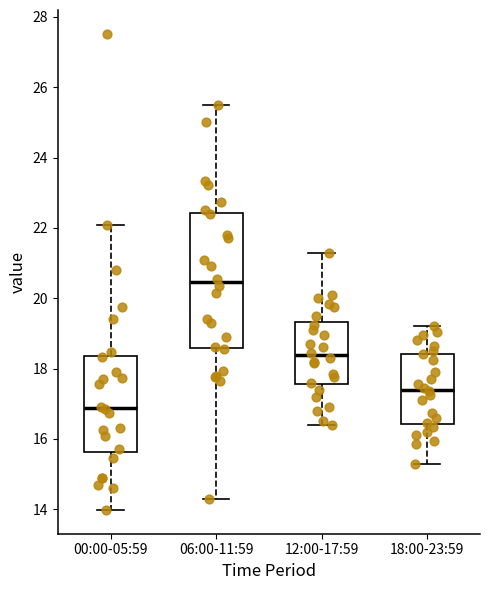

Reading left to right, read every box against the y-axis: the position of its median line, the range the box covers, and the ends of its whiskers. The values are not printed on the chart, so give them approximately, as read against the axis.

00:00-05:59: median 16.8, box 15.6 to 18.4, whiskers 14.0 to 22.0
06:00-11:59: median 20.4, box 18.6 to 22.4, whiskers 14.4 to 25.6
12:00-17:59: median 18.4, box 17.6 to 19.4, whiskers 16.4 to 21.4
18:00-23:59: median 17.4, box 16.4 to 18.4, whiskers 15.4 to 19.2